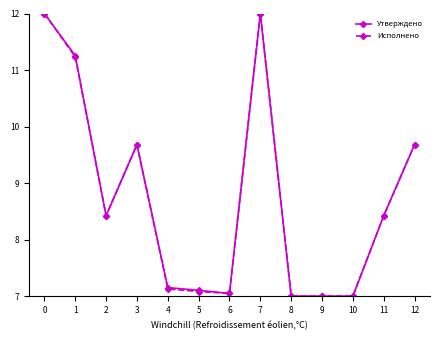

The value of Утверждено at 1 is 17.2. True or false?

False